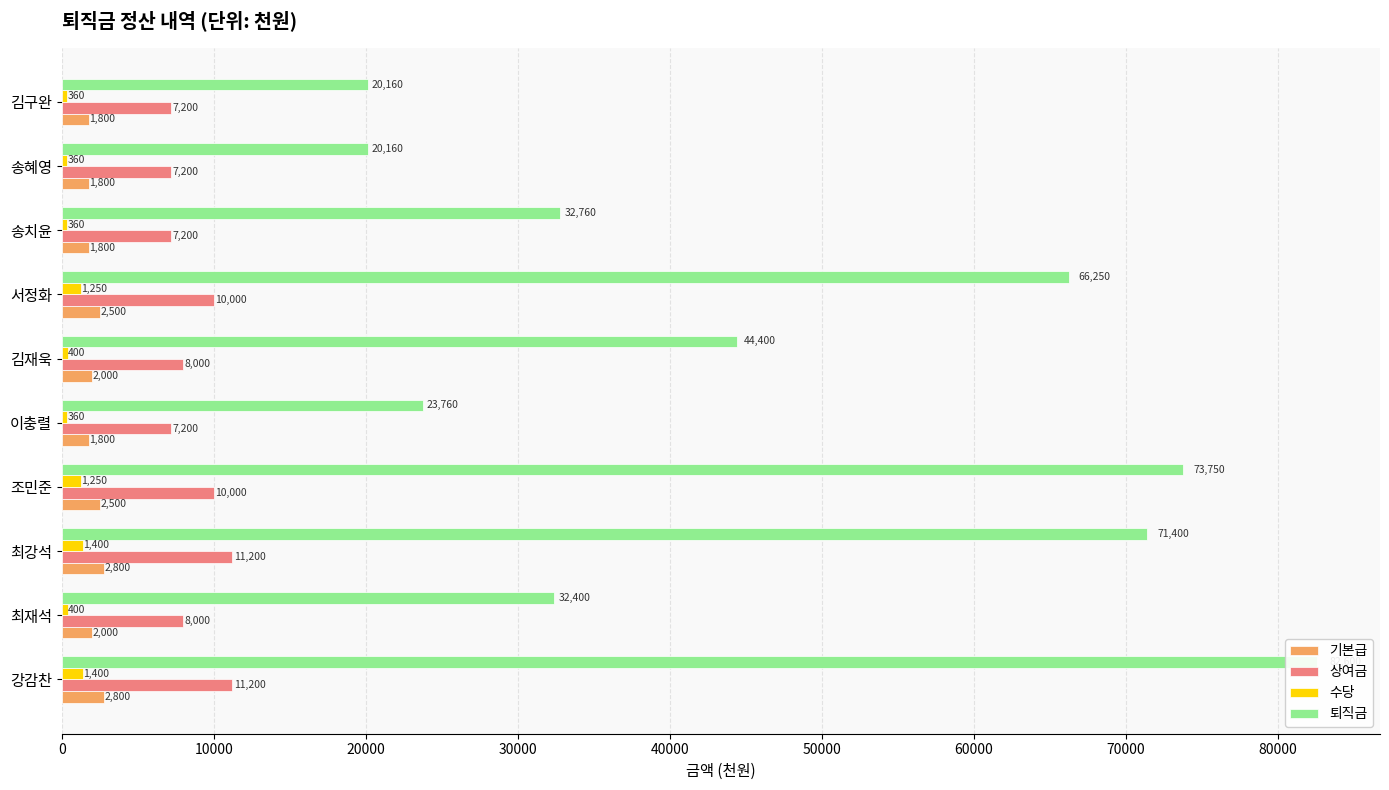

What is the sum of the 상여금 values at 강감찬 and 조민준?

21200